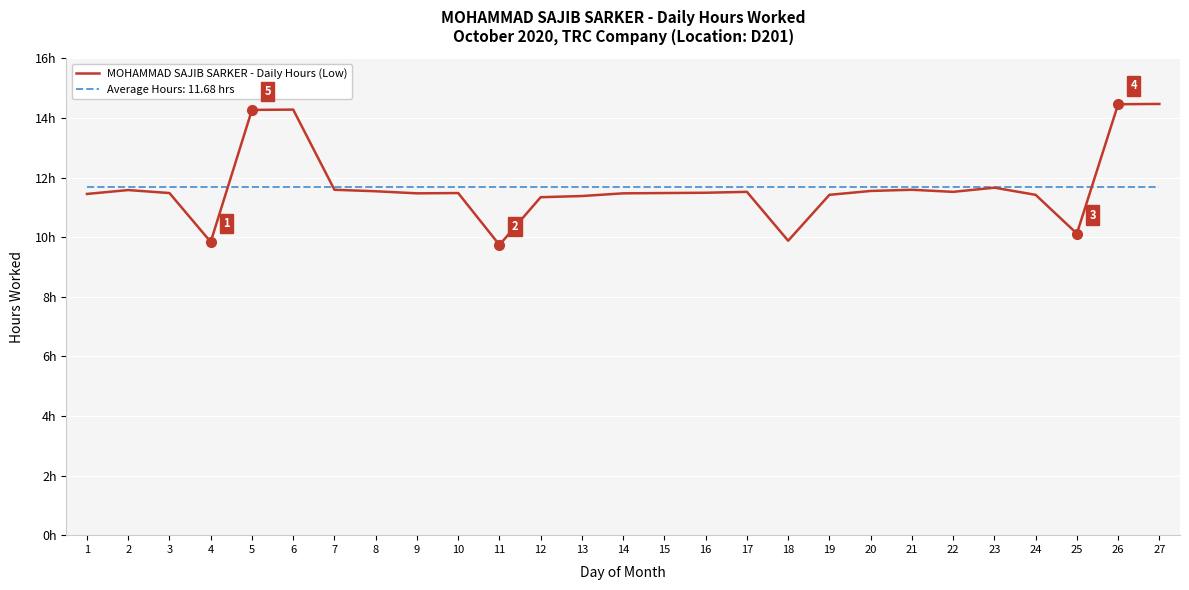

Does the chart have visible grid lines?

Yes